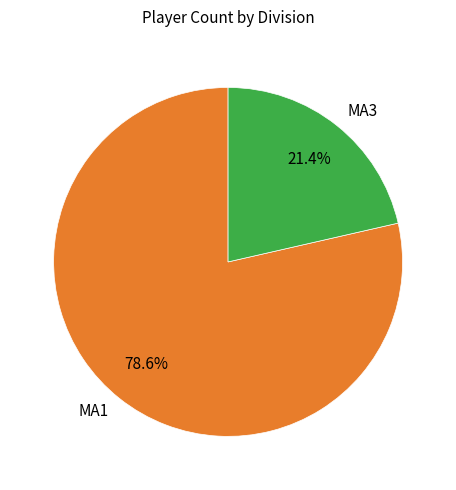

Count the number of slices in the pie.

2